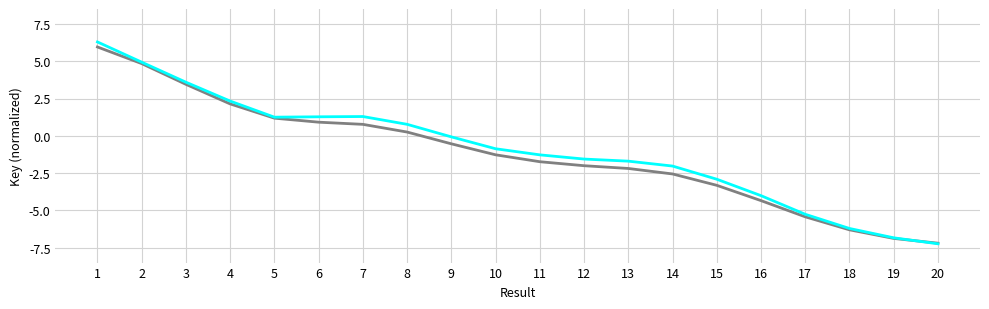

What is the total value across all series at 13?

-3.9